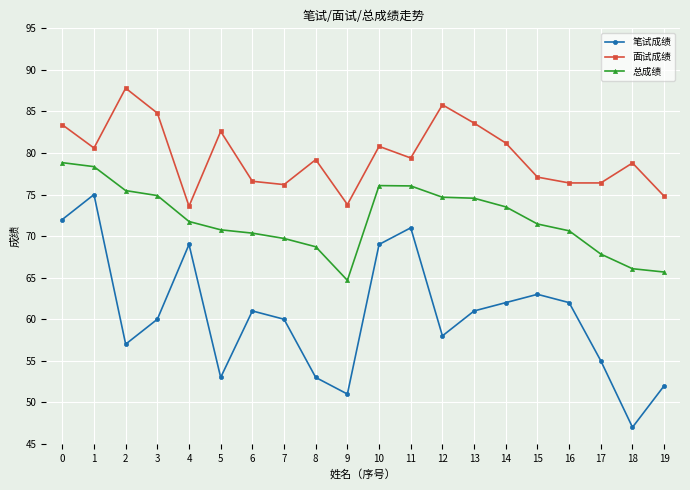

What is the highest value of the 笔试成绩 series?

75.0